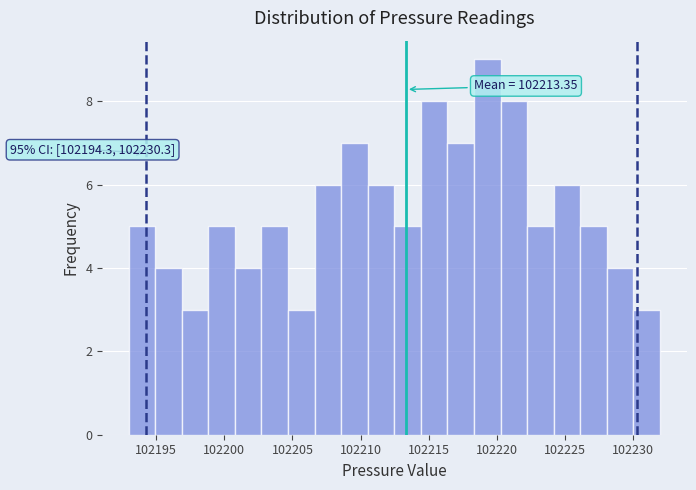

Read against the x-axis, roughly where is the centre of the tallest bar?

102219.5